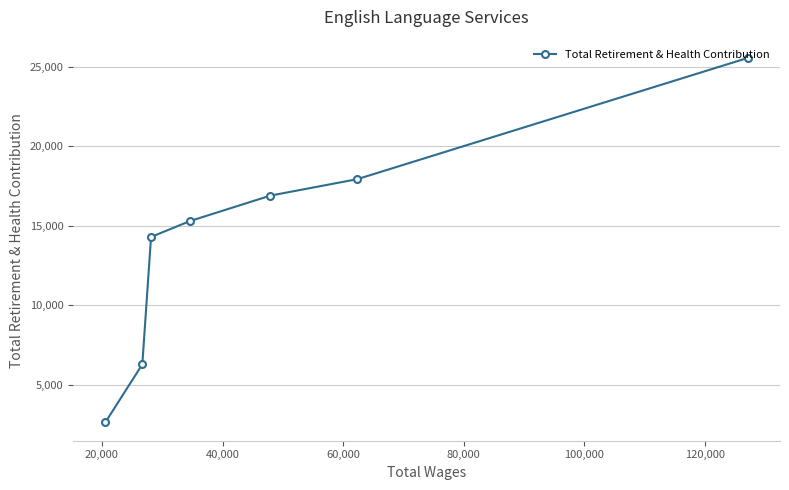

What is the value of the 2nd point from the left?

6276